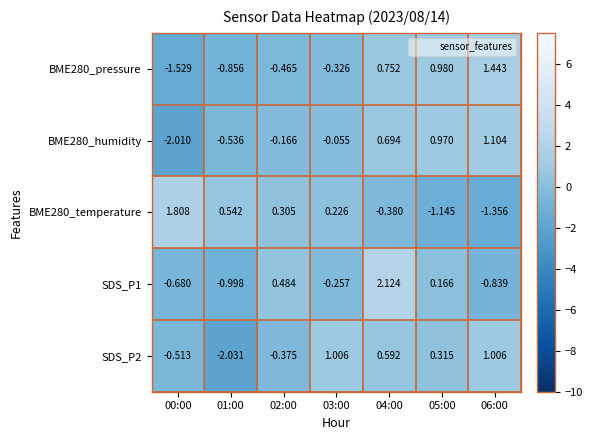

Is the value of BME280_temperature at 01:00 greater than the value of BME280_humidity at 01:00?

Yes